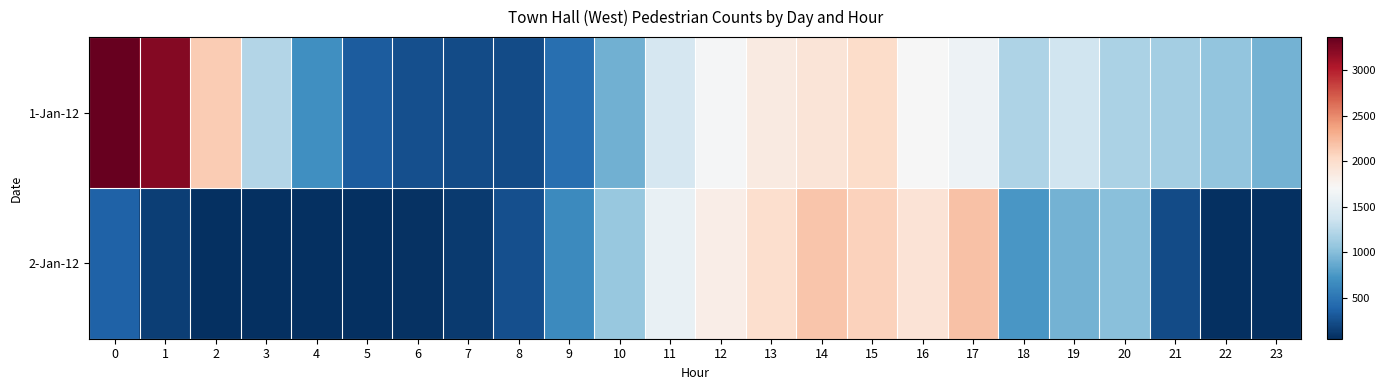

At which category is the sum across all series the highest?

15